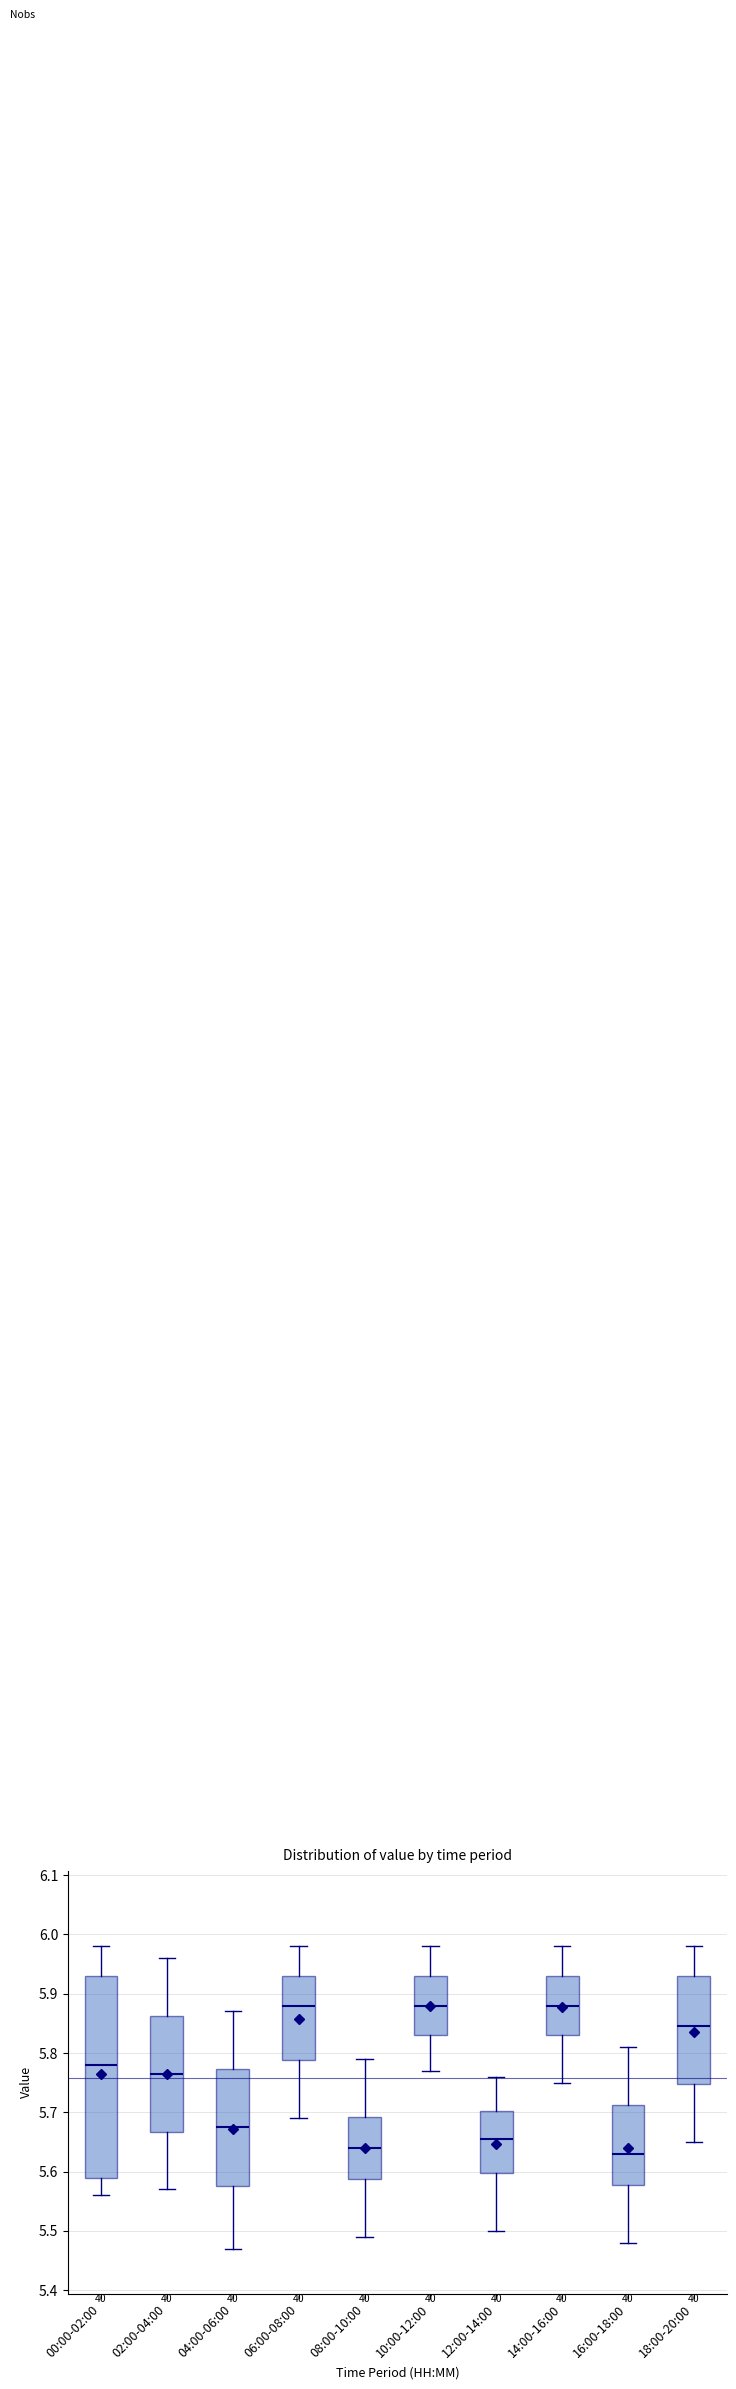

Which box is the tallest, from its lower edge to its upper edge?

00:00-02:00